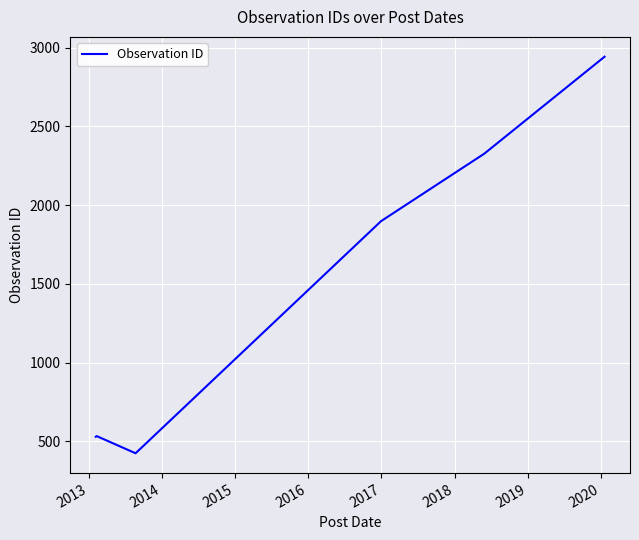

What is the difference between the second highest and second lowest values?

1797